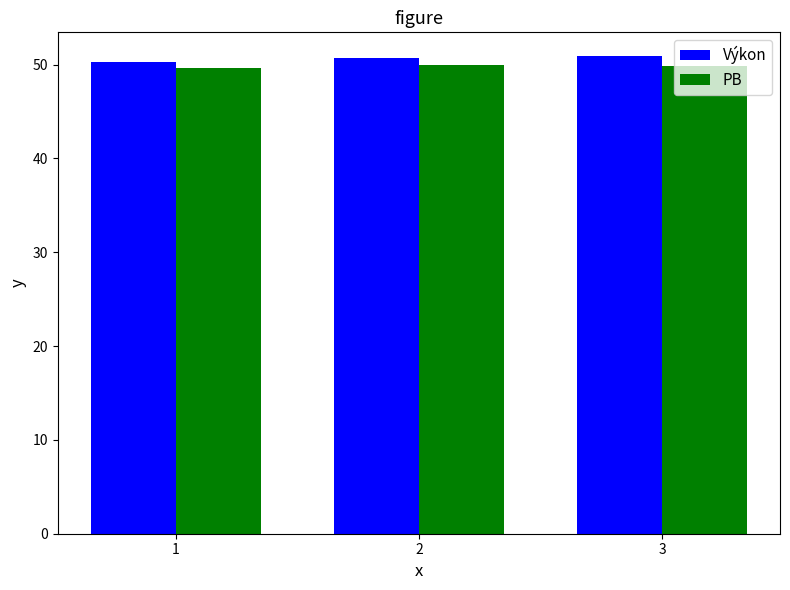

Is the value of PB at 2 greater than the value of Výkon at 2?

No